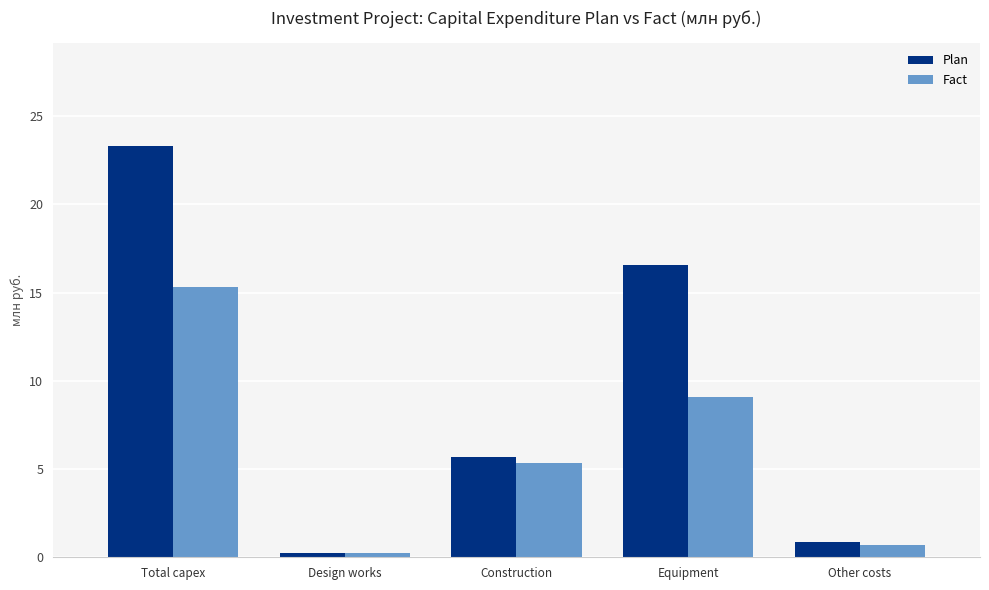

What value does the Fact series have at Construction?

5.4